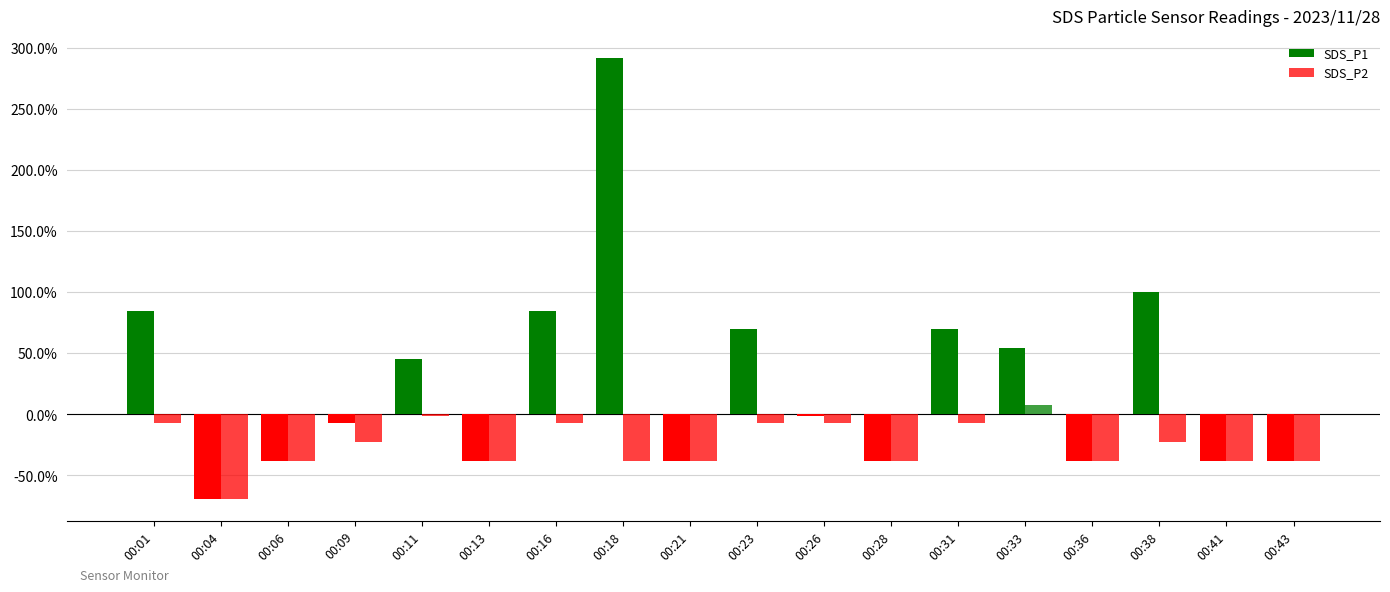

Does the chart contain stacked bars?

No